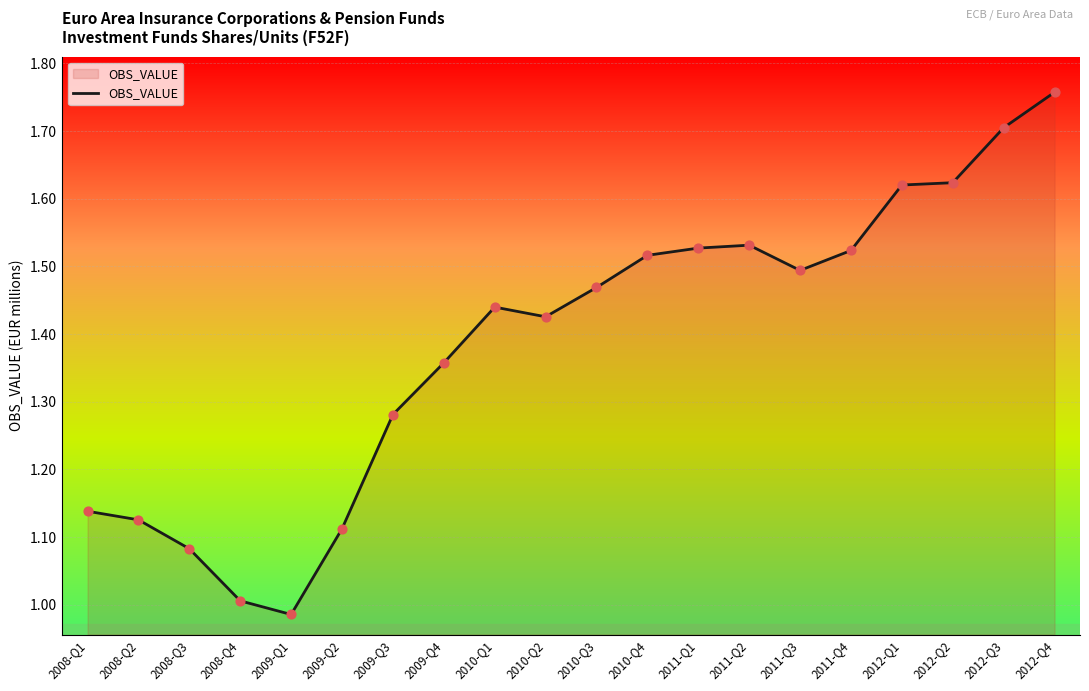

Between 2009-Q4 and 2012-Q2, which is larger?

2012-Q2